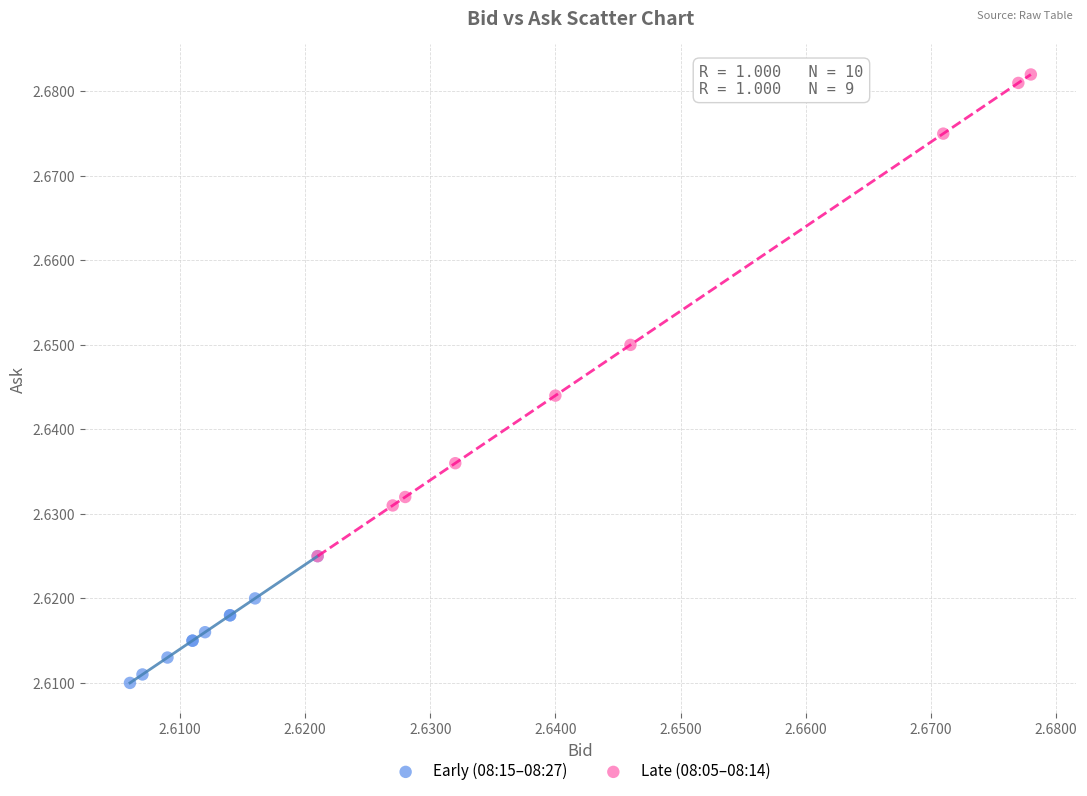

Which series reaches the minimum Y coordinate?

Early (08:15–08:27)